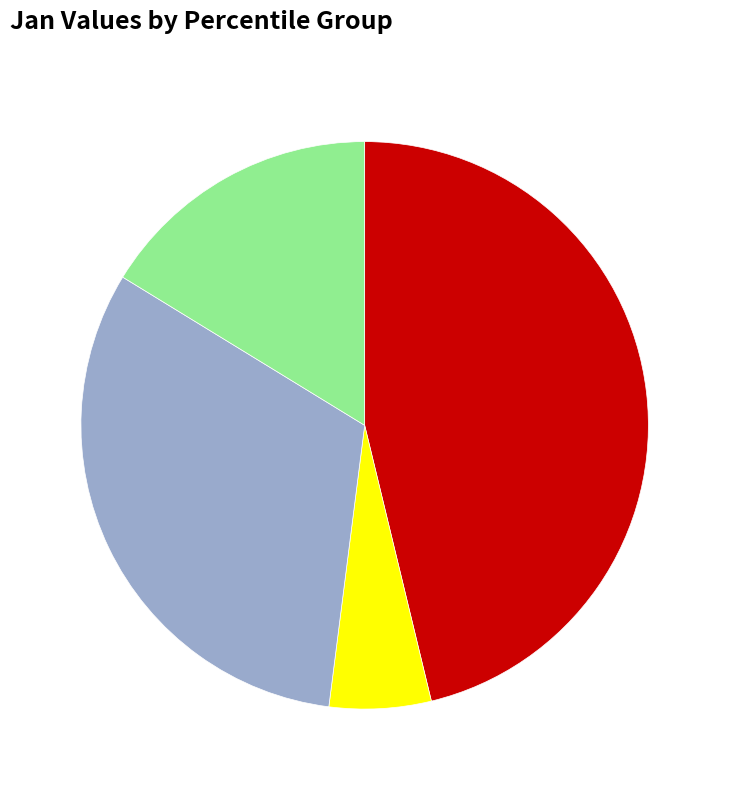

Is there a majority slice in this chart?

No